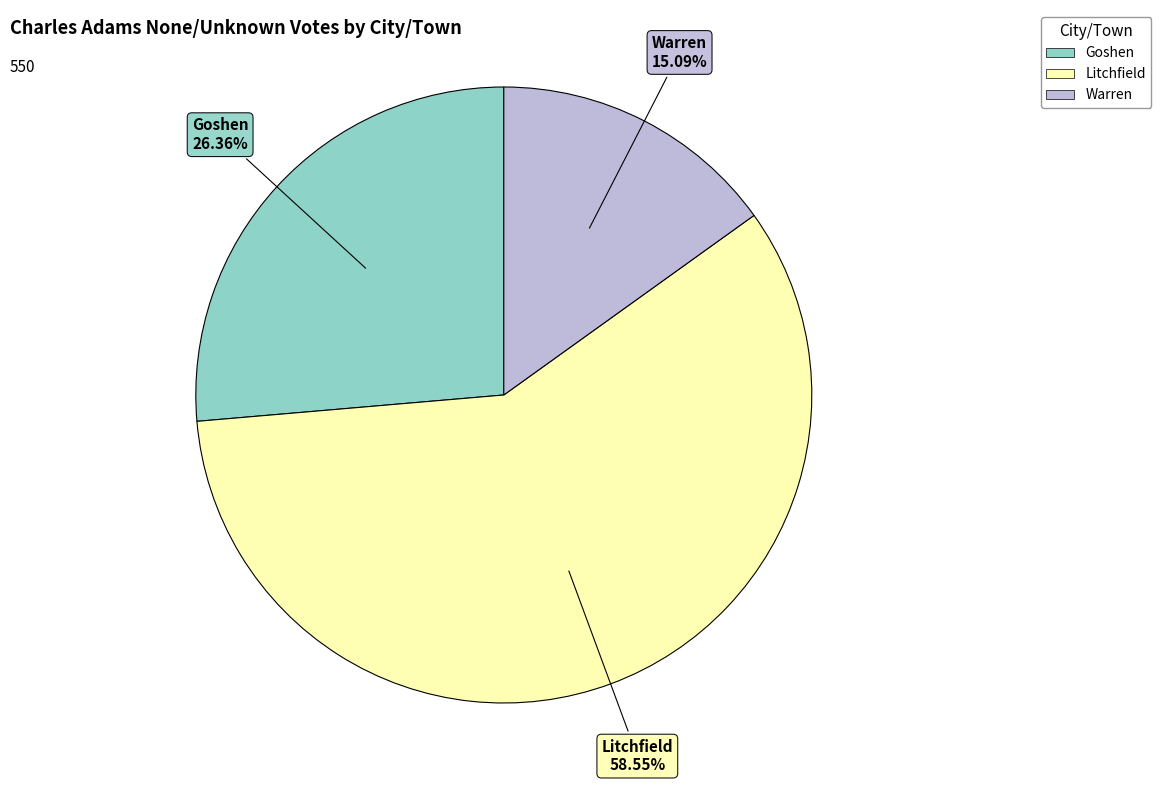

Do Litchfield and Goshen together represent more than half of the pie?

Yes